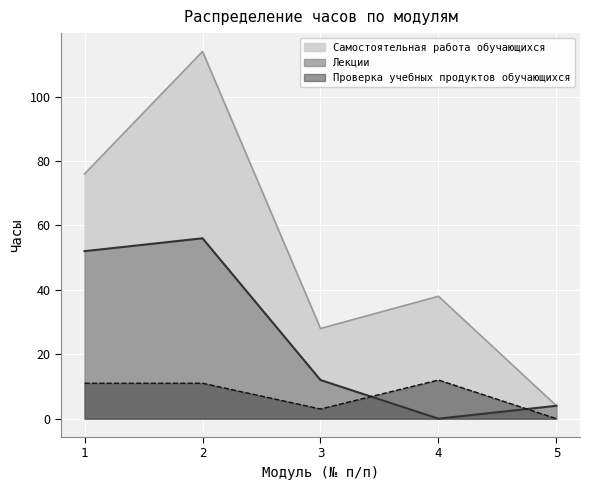

At which category is the sum across all series the highest?

2